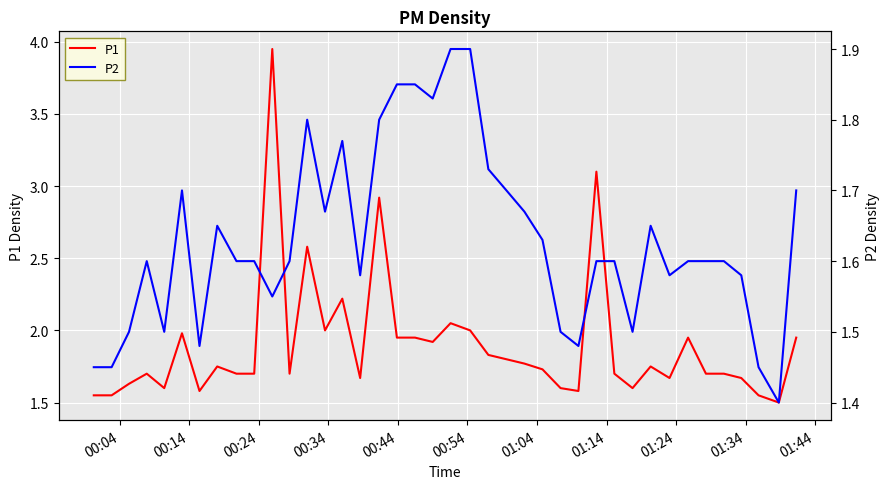

What is the average value of the P2 series?

1.6